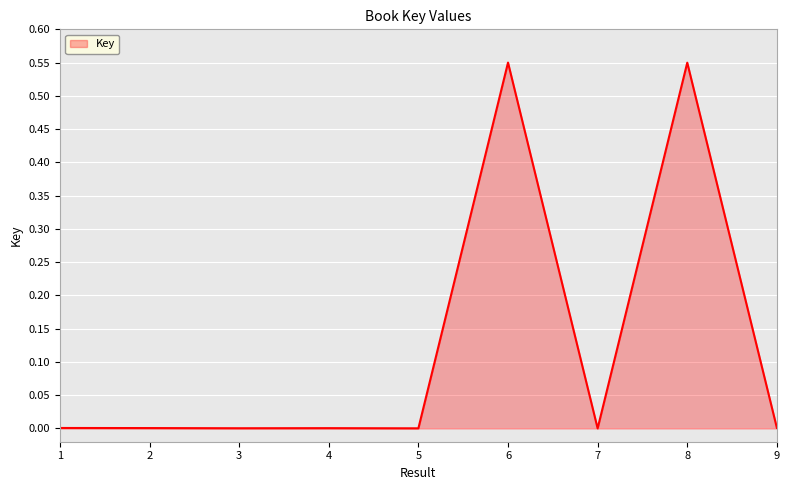

Is it true that the value at 1 is 0.0?

True